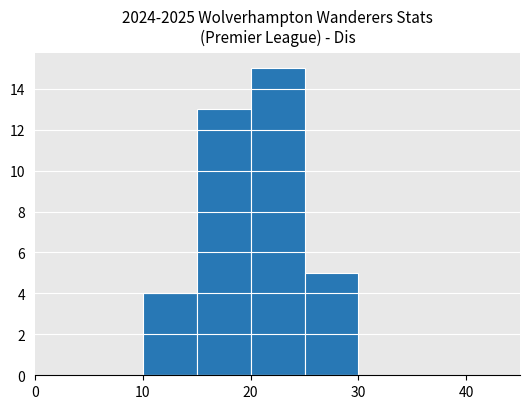

Which range on the x-axis has the tallest bar?

20 to 25